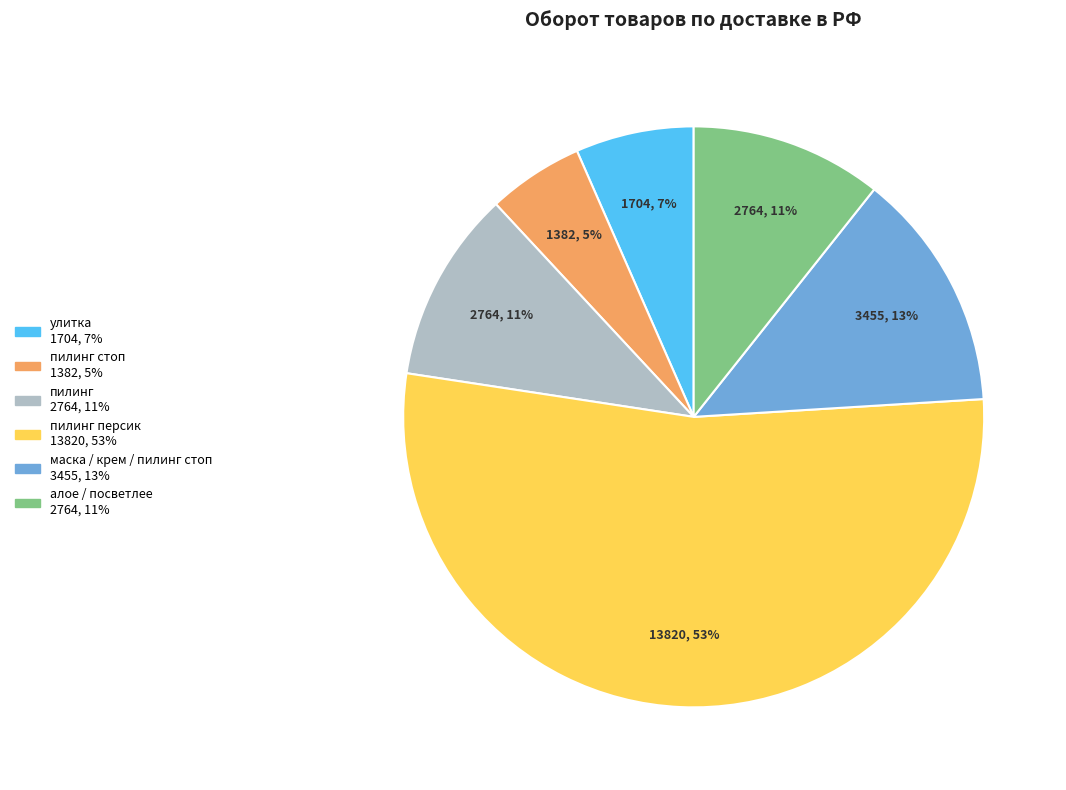

To the nearest percent, what is the average slice percentage?

17%